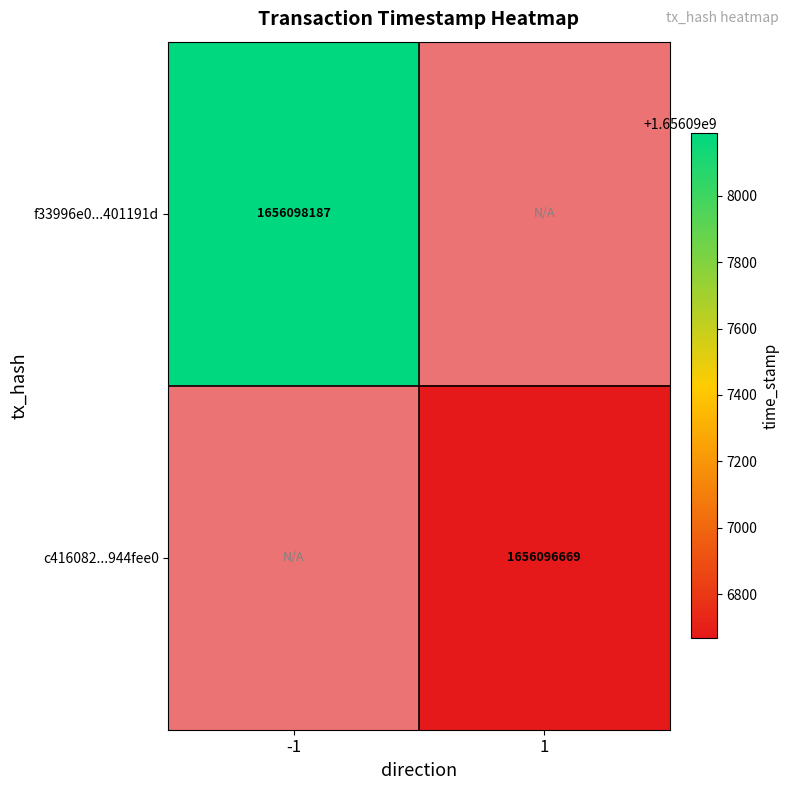

Between 0 and 1, which series saw the biggest shift?

c416082867186cb2d75b465a67c6e704944fee0